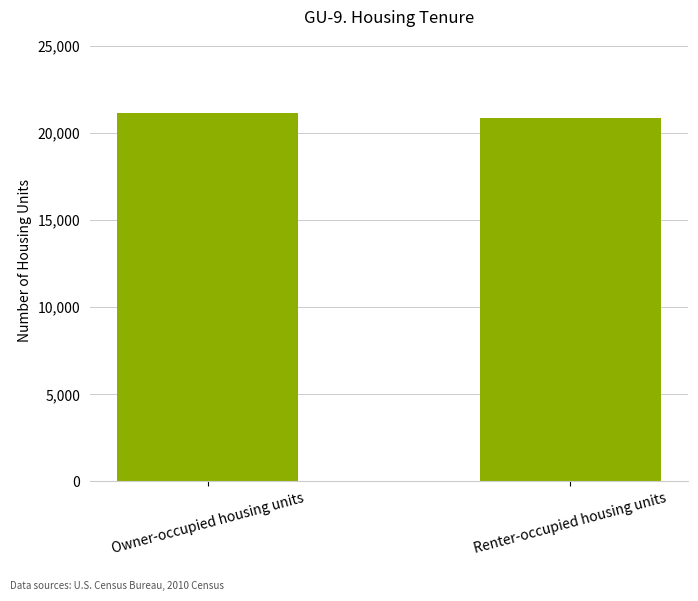

Count the number of data series in this chart.

1